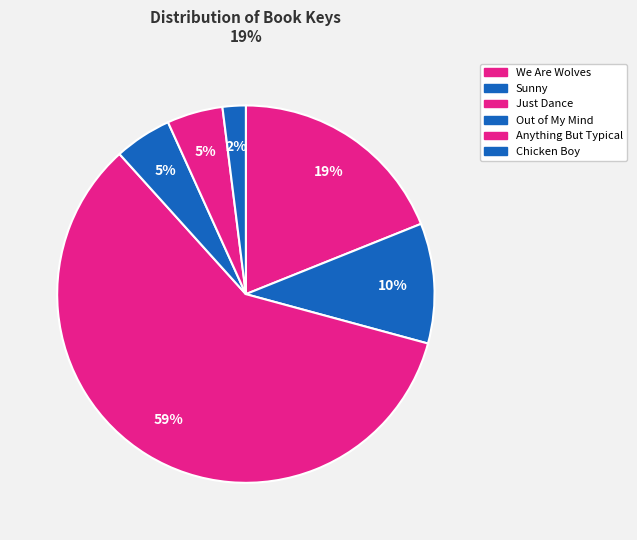

Do Chicken Boy and Anything But Typical together represent more than half of the pie?

No